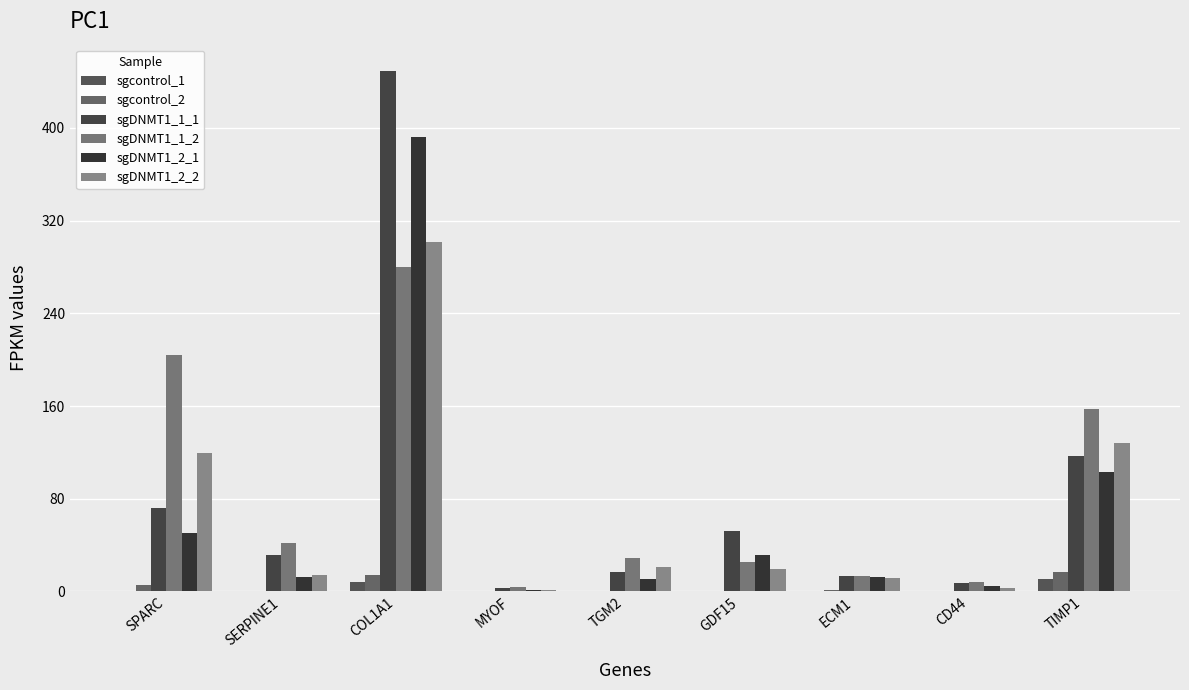

What value does the sgDNMT1_1_1 series have at CD44?

7.7